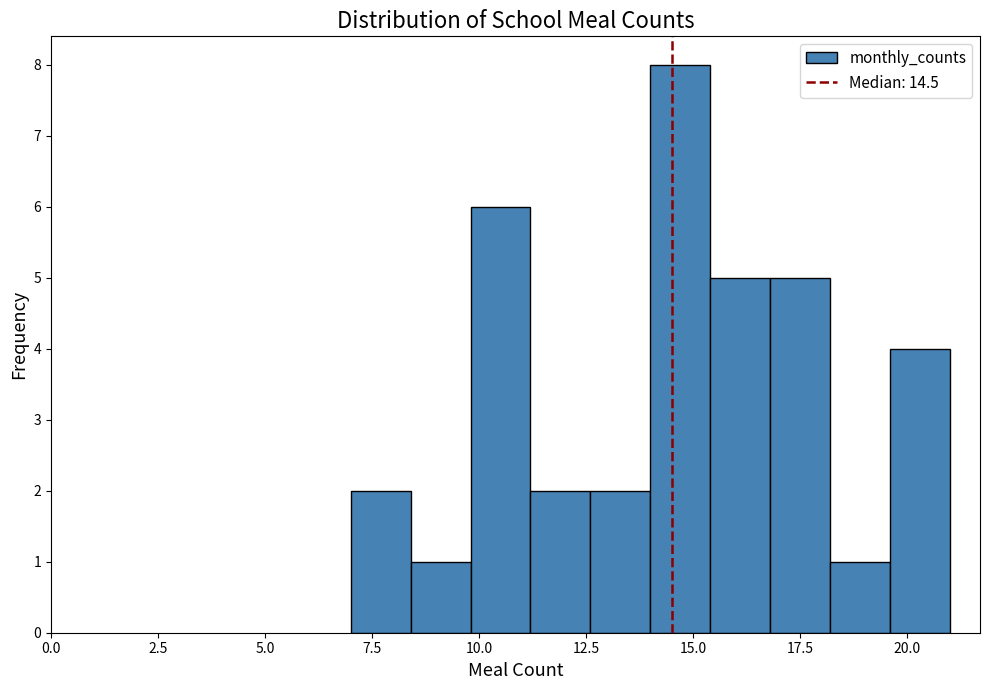

Read against the x-axis, roughly where is the centre of the tallest bar?

14.5